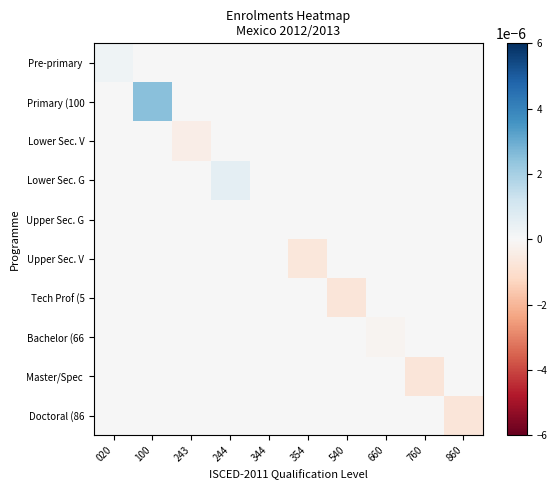

Rank the series by their maximum value, from highest to lowest.

Primary (100, Lower Sec. G, Pre-primary, Lower Sec. V, Upper Sec. G, Upper Sec. V, Tech Prof (5, Bachelor (66, Master/Spec, Doctoral (86